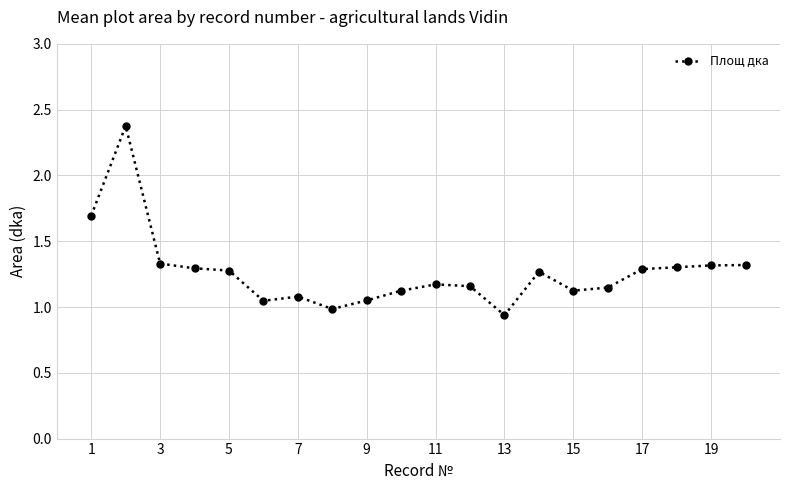

True or false: the data has more than 2 interior local peaks.

True